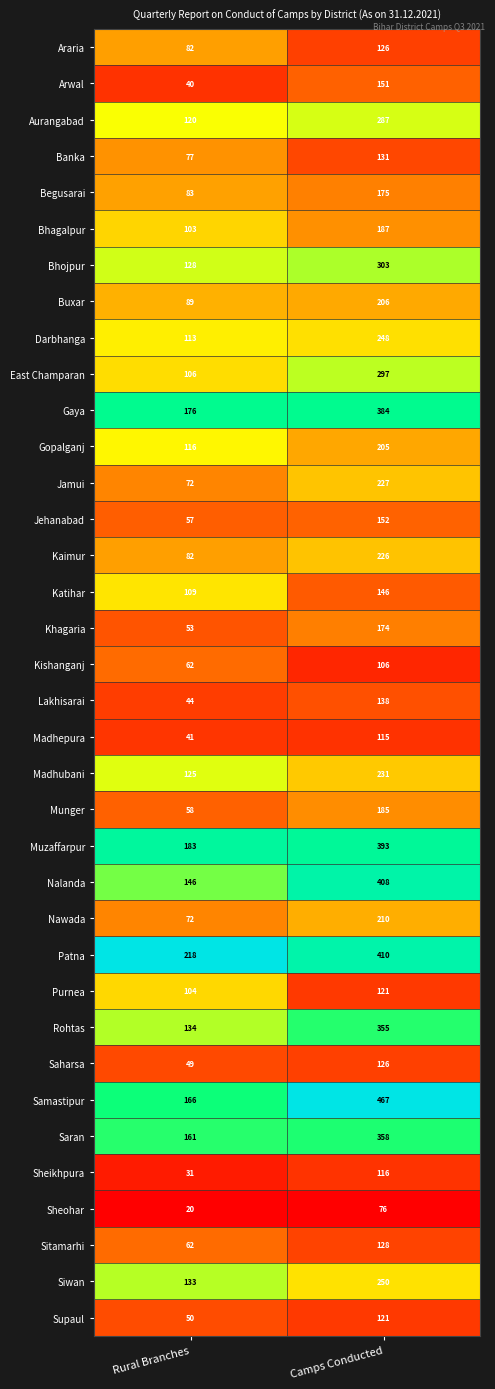

What is the greatest value displayed?

467